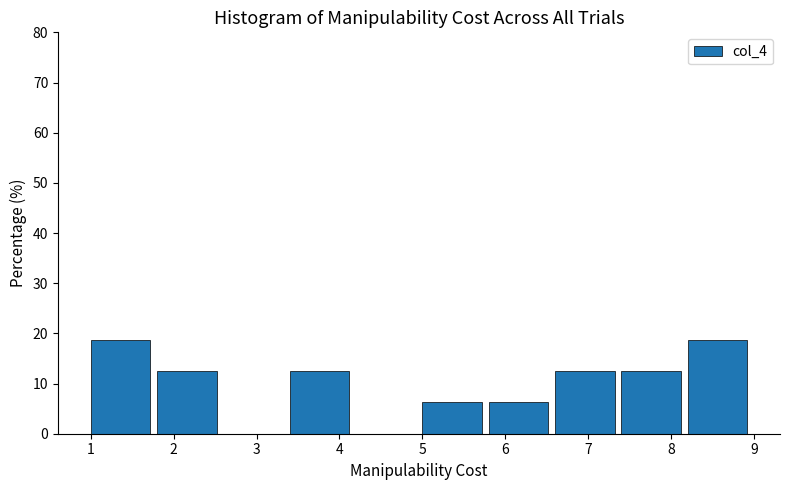

What is the height of the bar covering 8.2 to 9.0 on the x-axis? The values are not printed on the chart, so give them approximately, as read against the axis.

19